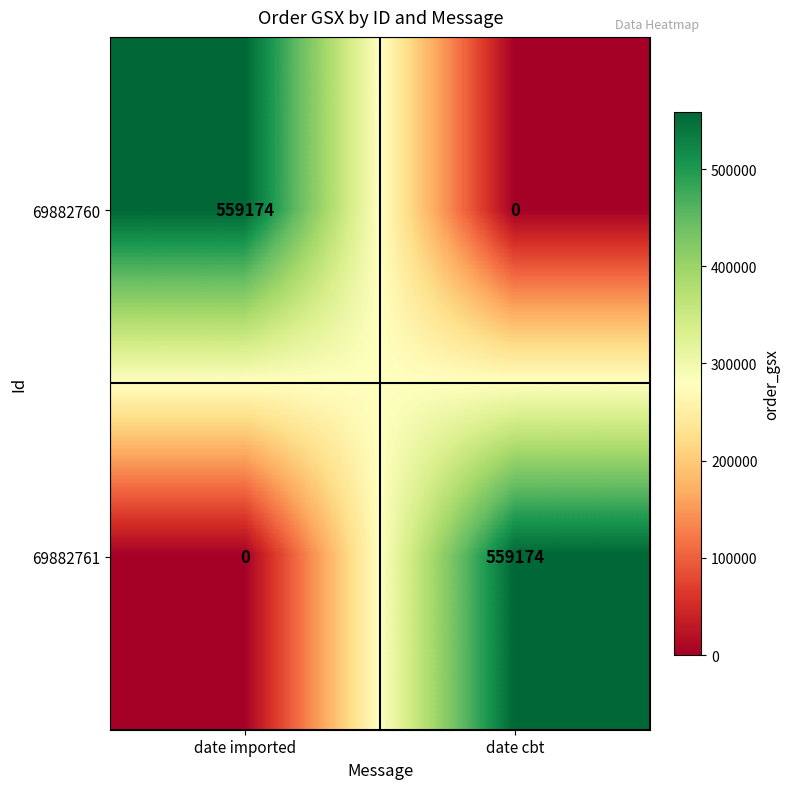

What is the total value across all series at date cbt?

559174